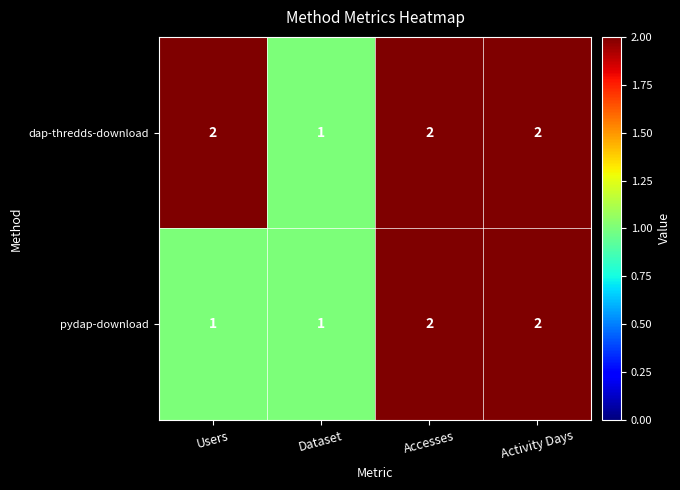

What is the spread (max minus min) of values at Users?

1